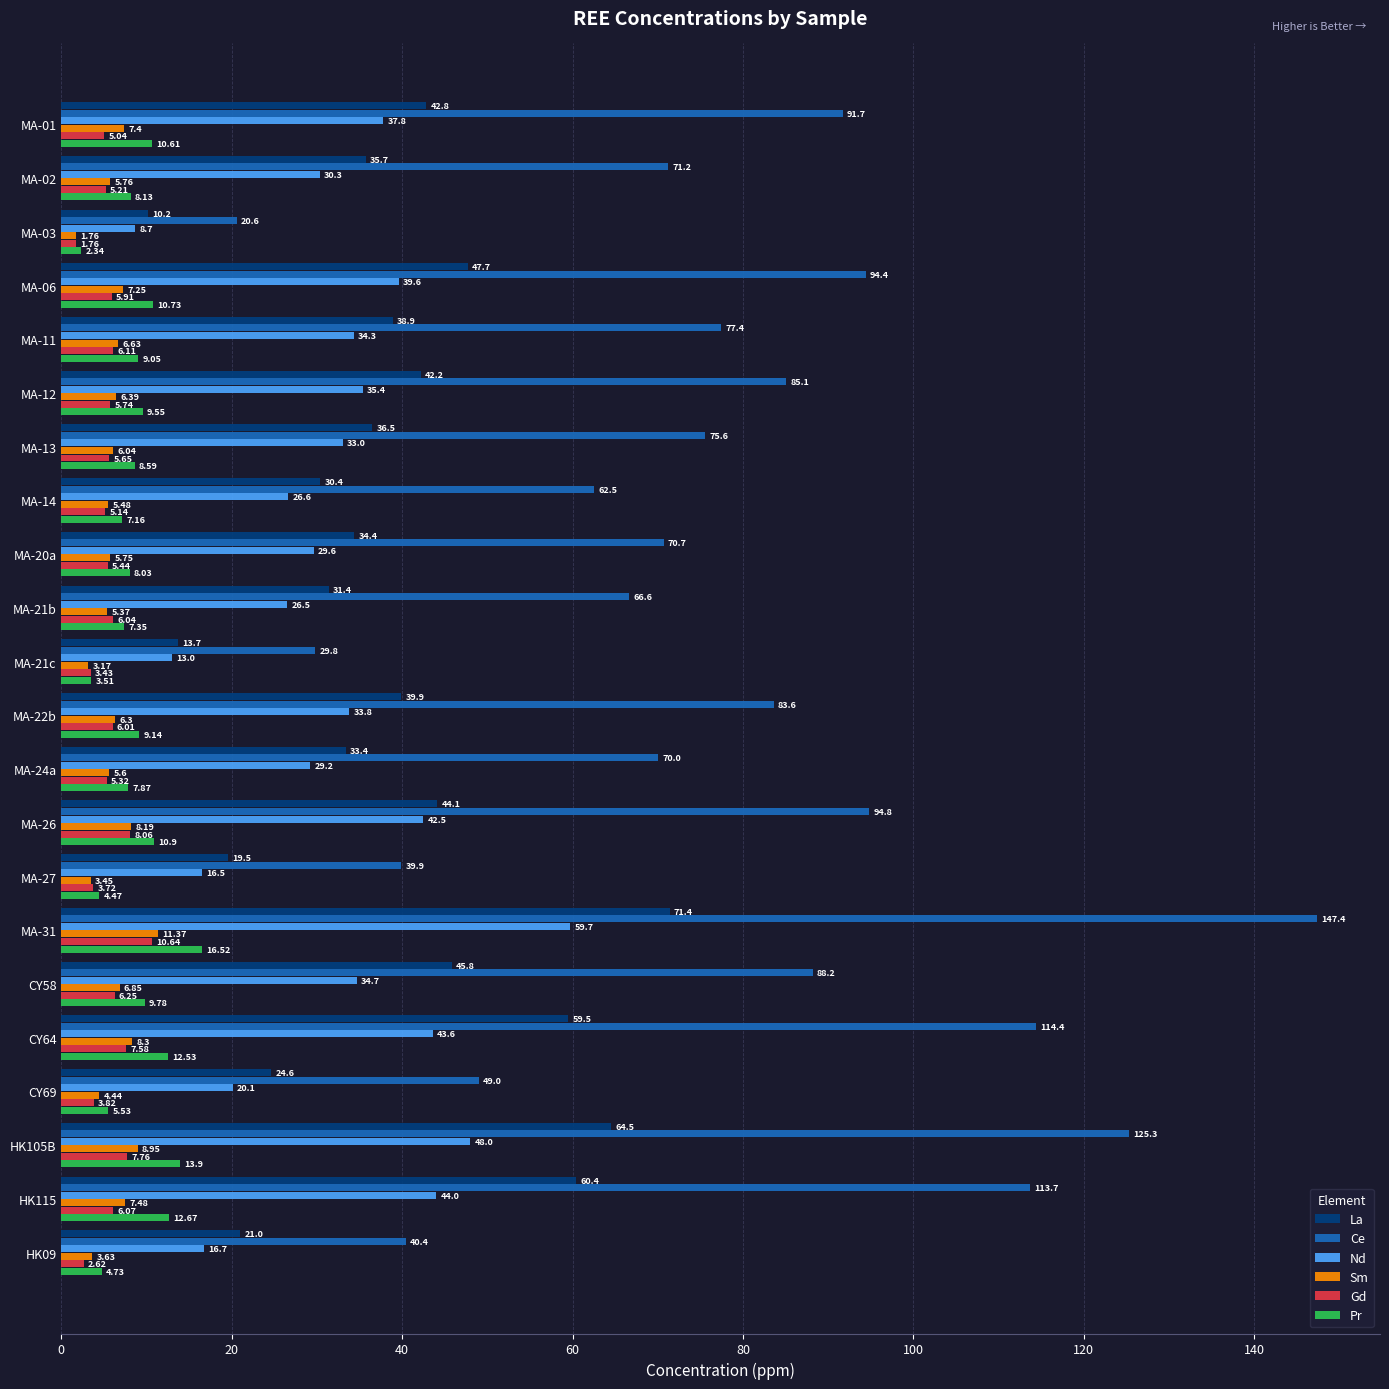

What is the difference between the second highest and minimum values in the La series?

54.3